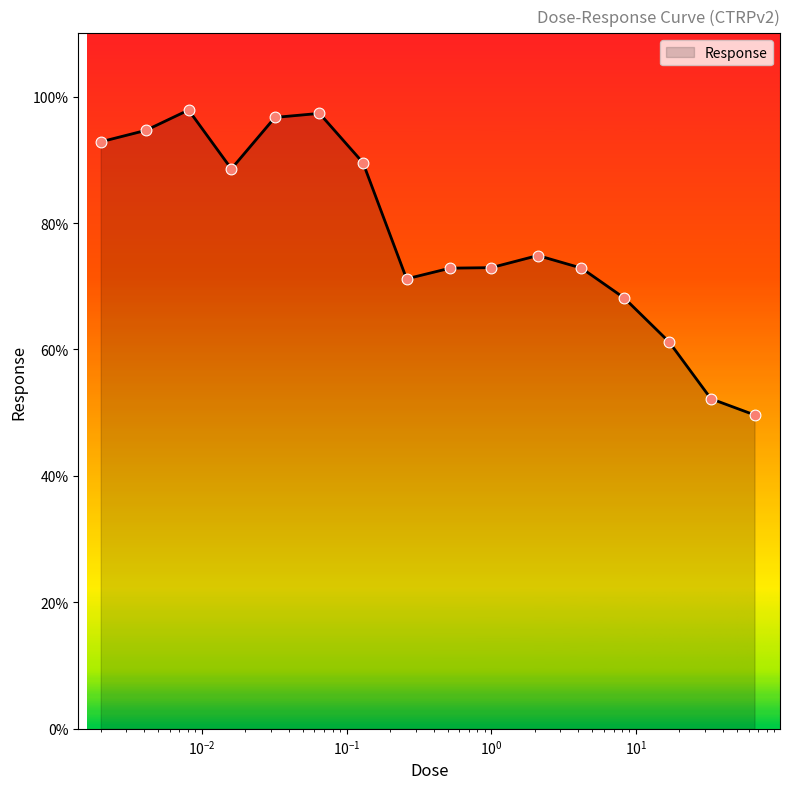

What is the greatest value displayed?

97.9